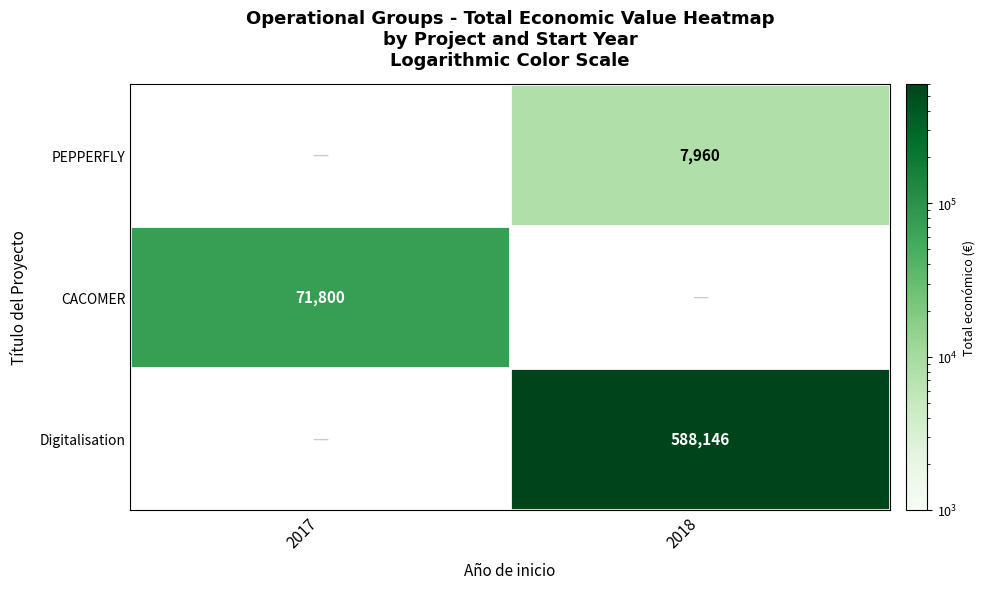

Rank the categories by PEPPERFLY value from lowest to highest.

2017, 2018